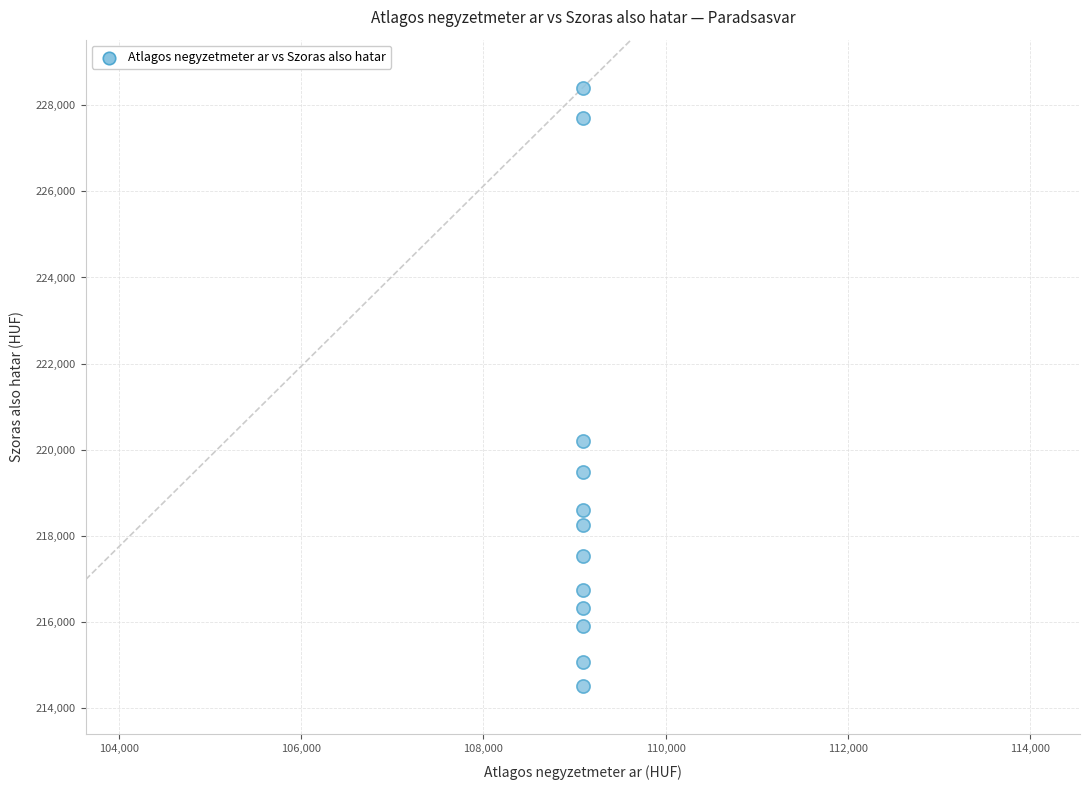

What is the average Y value?

219063